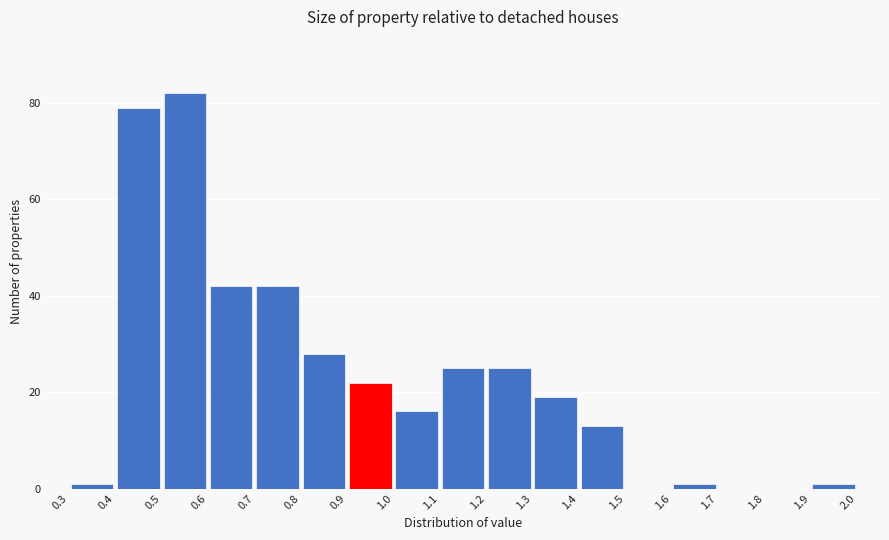

Reading left to right, list every bar in this chart as the range it spans on the x-axis followed by its height. The values are not printed on the chart, so give them approximately, as read against the axis.

0.3 to 0.4: under 2
0.4 to 0.5: 80
0.5 to 0.6: 82
0.6 to 0.7: 42
0.7 to 0.8: 42
0.8 to 0.9: 28
0.9 to 1.0: 22
1.0 to 1.1: 16
1.1 to 1.2: 26
1.2 to 1.3: 26
1.3 to 1.4: 20
1.4 to 1.5: 14
1.5 to 1.6: 0
1.6 to 1.7: under 2
1.7 to 1.8: 0
1.8 to 1.9: 0
1.9 to 2.0: under 2